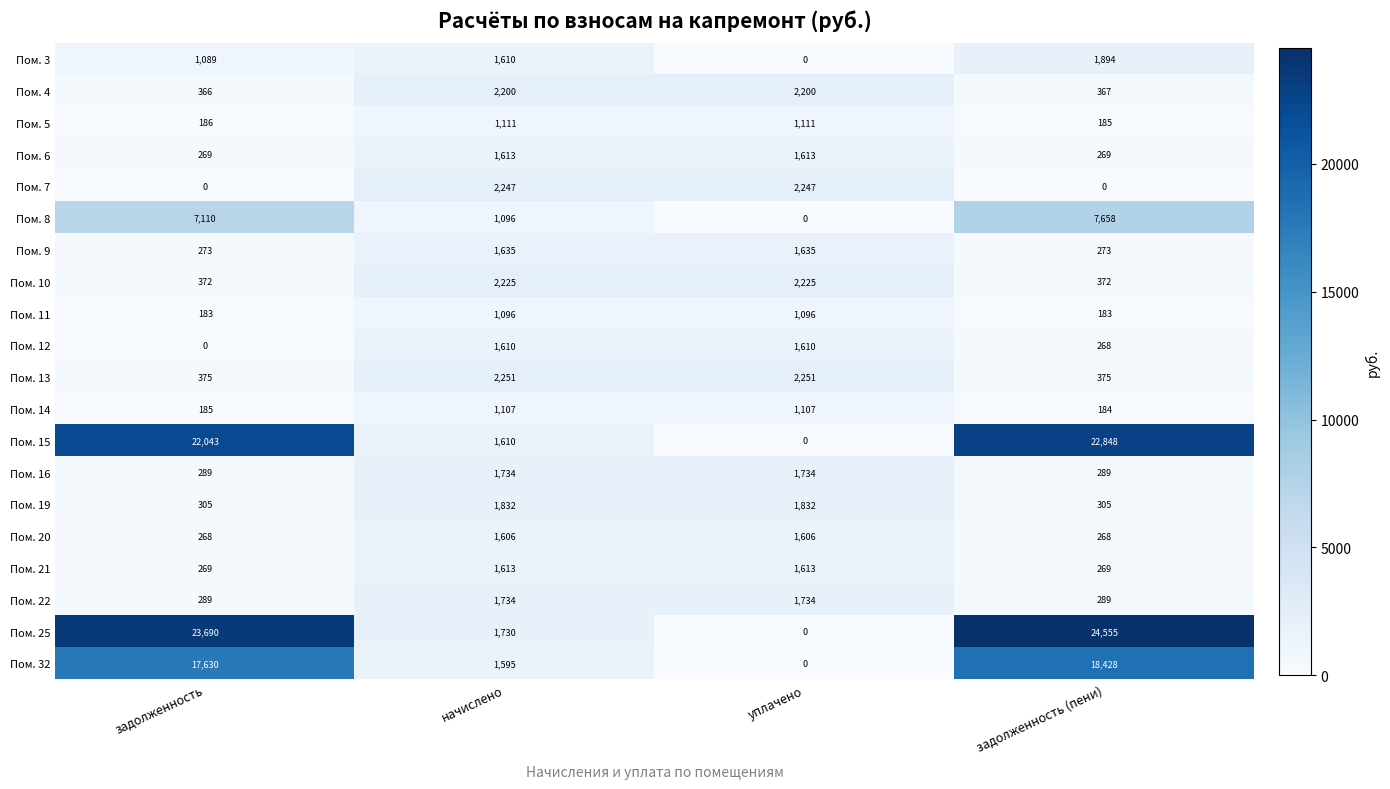

Is it true that Пом. 14 equals 1743 at уплачено?

False